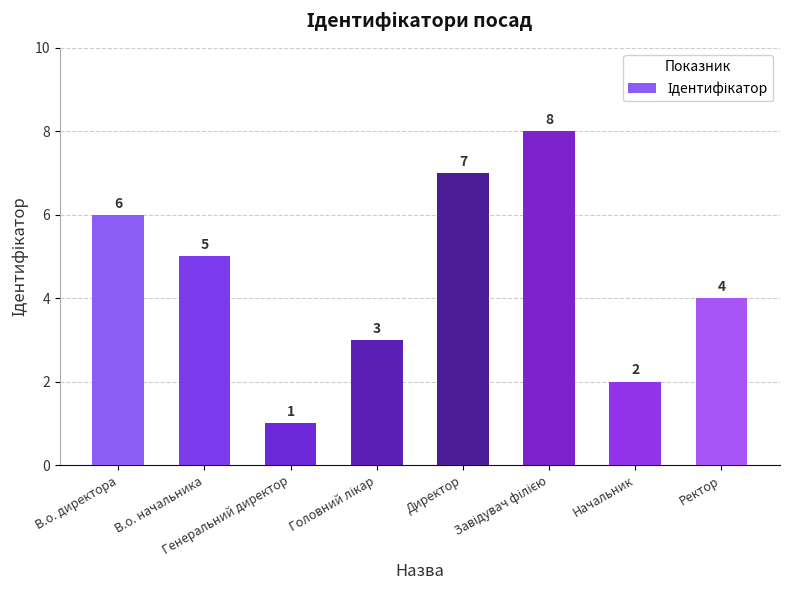

What is the label of the 1st bar from the right?

Ректор